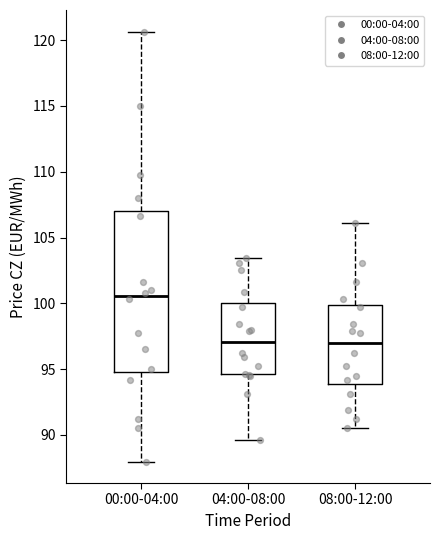

Reading left to right, read every box against the y-axis: the position of its median line, the range the box covers, and the ends of its whiskers. The values are not printed on the chart, so give them approximately, as read against the axis.

00:00-04:00: median 100.5, box 95.0 to 107.0, whiskers 88.0 to 120.5
04:00-08:00: median 97.0, box 94.5 to 100.0, whiskers 89.5 to 103.5
08:00-12:00: median 97.0, box 94.0 to 100.0, whiskers 90.5 to 106.0